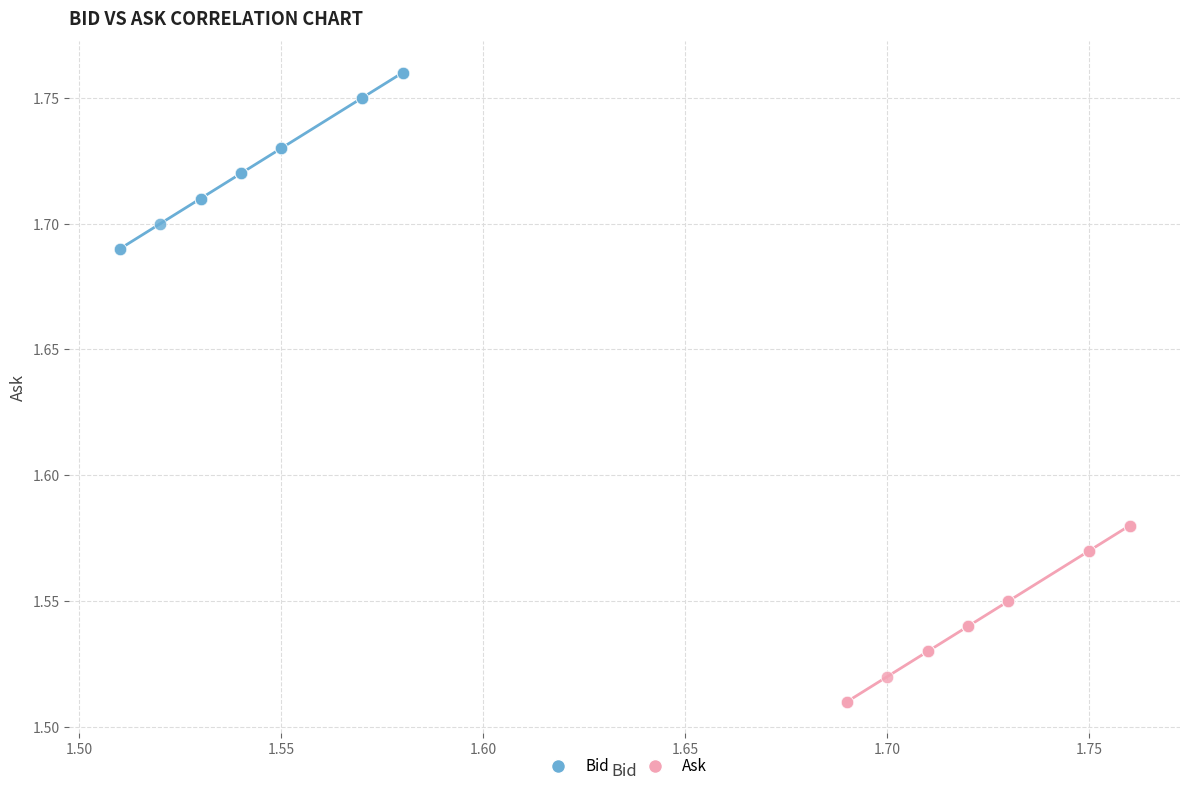

Which series contains the lowest Y value?

Ask